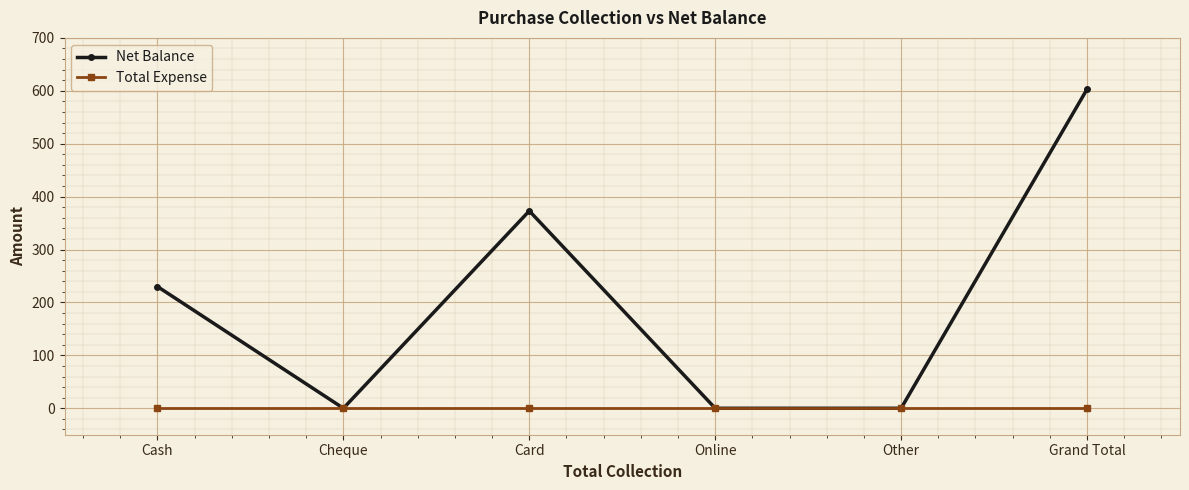

Which series has the widest spread of values?

Net Balance